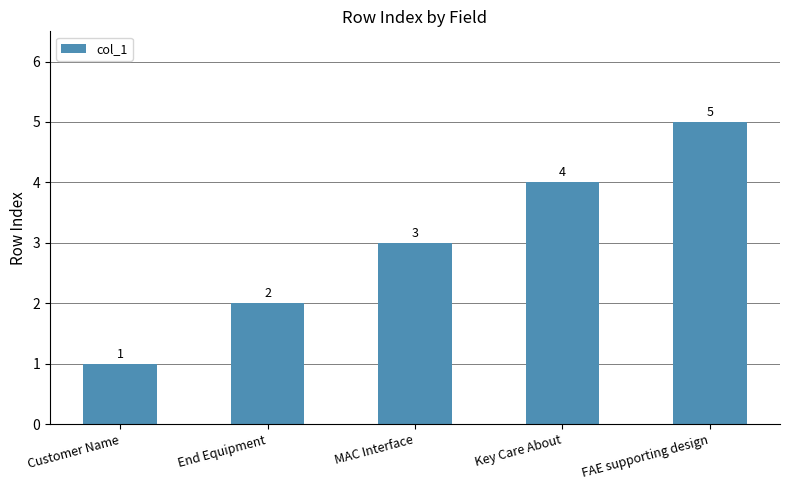

What is the maximum value shown in the chart?

5